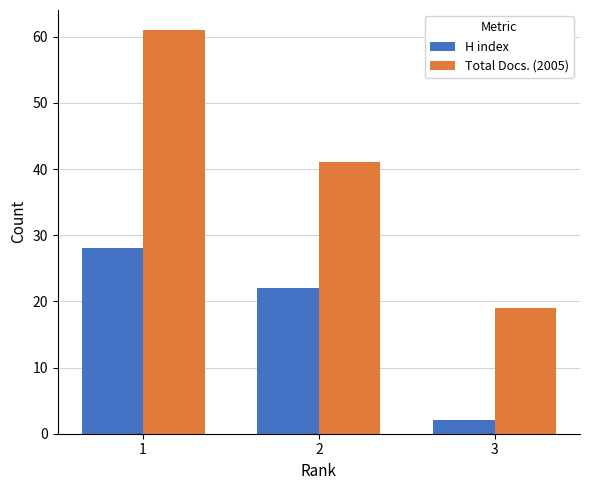

Count the number of data series in this chart.

2